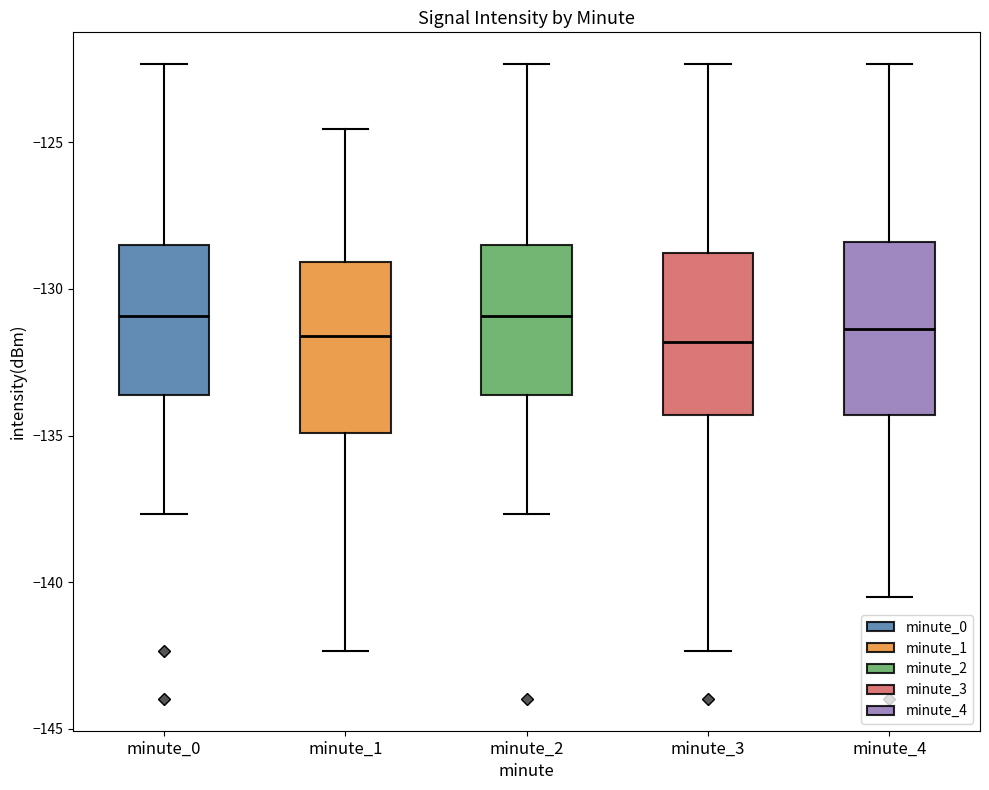

Where is the upper edge of the box for minute_2 on the y-axis? The values are not printed on the chart, so give them approximately, as read against the axis.

-128.5